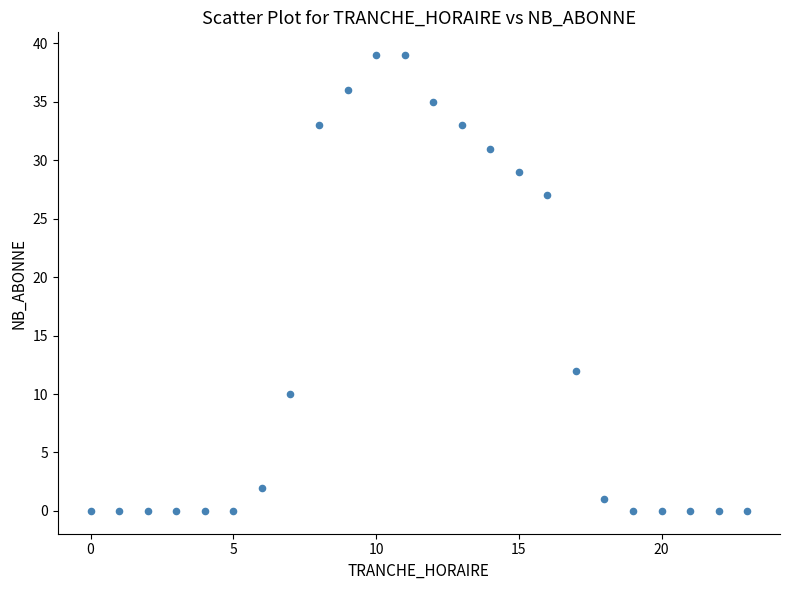

What Y value in the scatter plot is closest to 19?

12